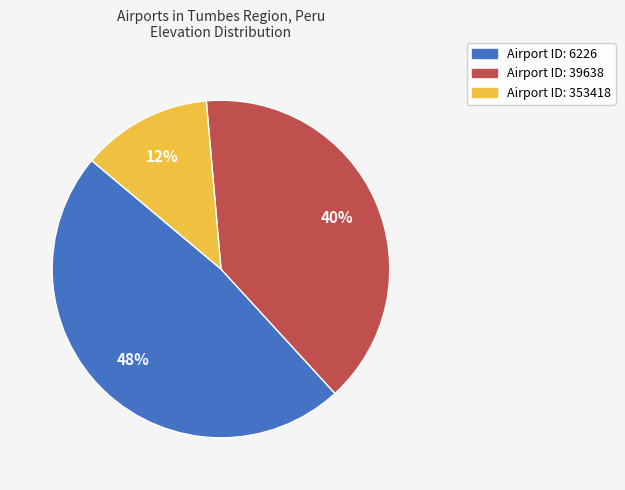

Is there a majority slice in this chart?

No